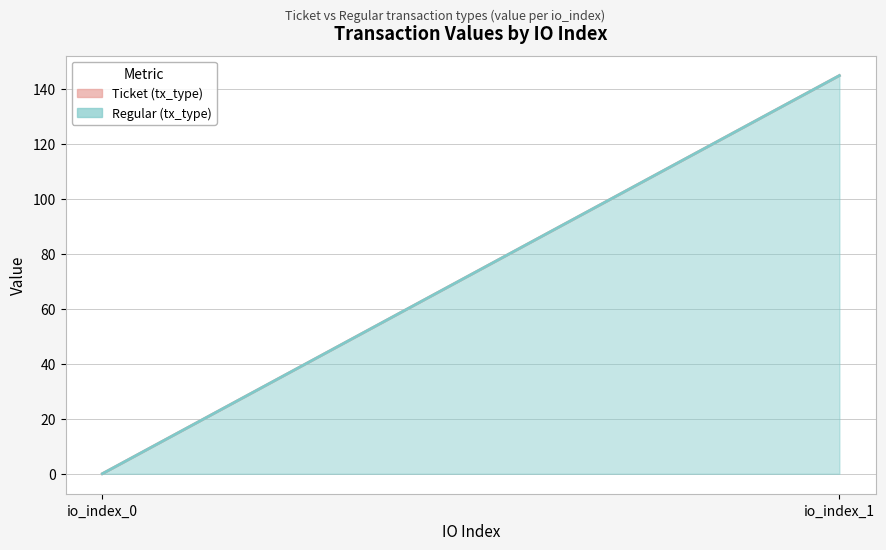

At which category does the chart reach its peak across all series?

io_index_1